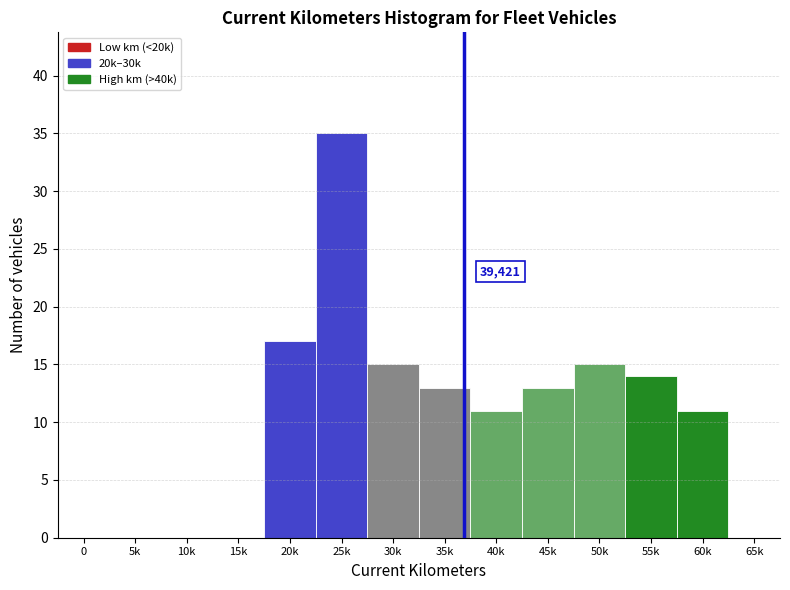

Reading left to right, what are all the values shown in this chart?

0=0	5k=0	10k=0	15k=0	20k=17	25k=35	30k=15	35k=13	40k=11	45k=13	50k=15	55k=14	60k=11	65k=0